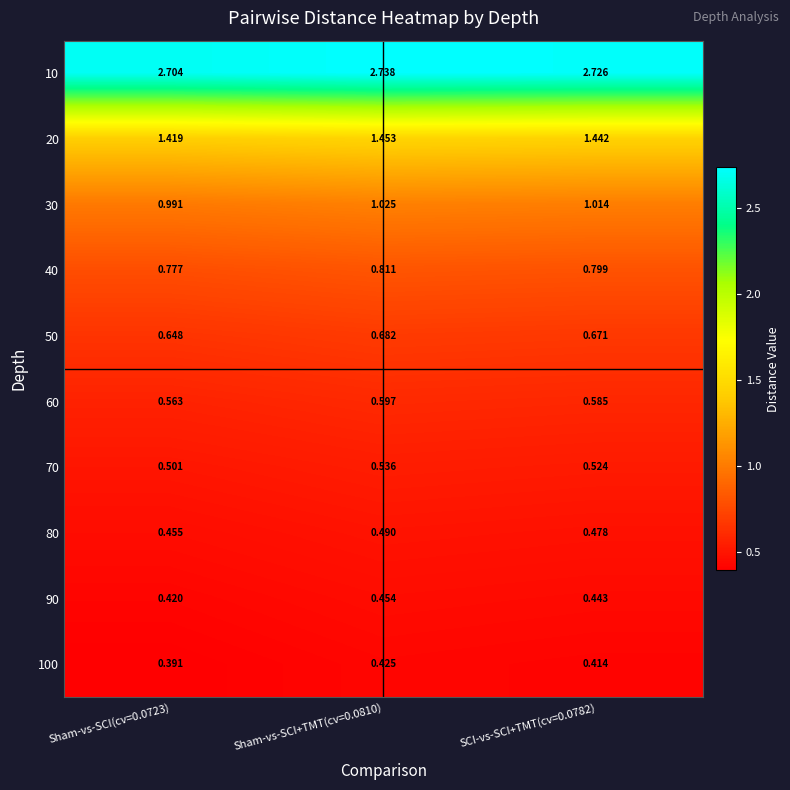

Which label corresponds to the smallest value in the chart?

Sham-vs-SCI(cv=0.0723)